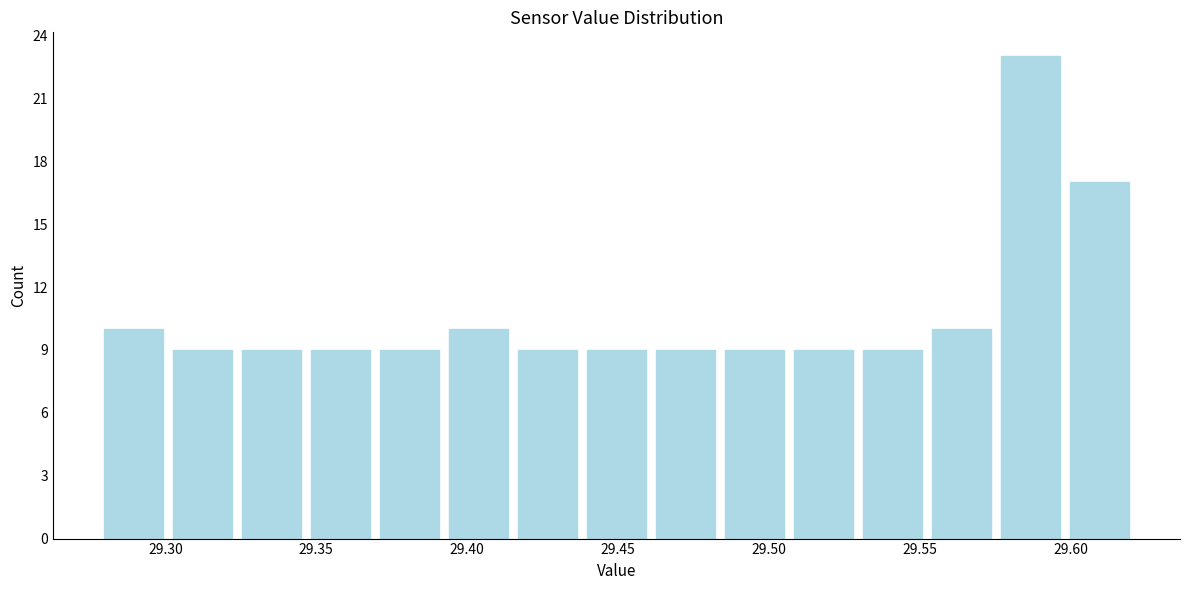

Over which range of the x-axis is the bar tallest?

29.575 to 29.600